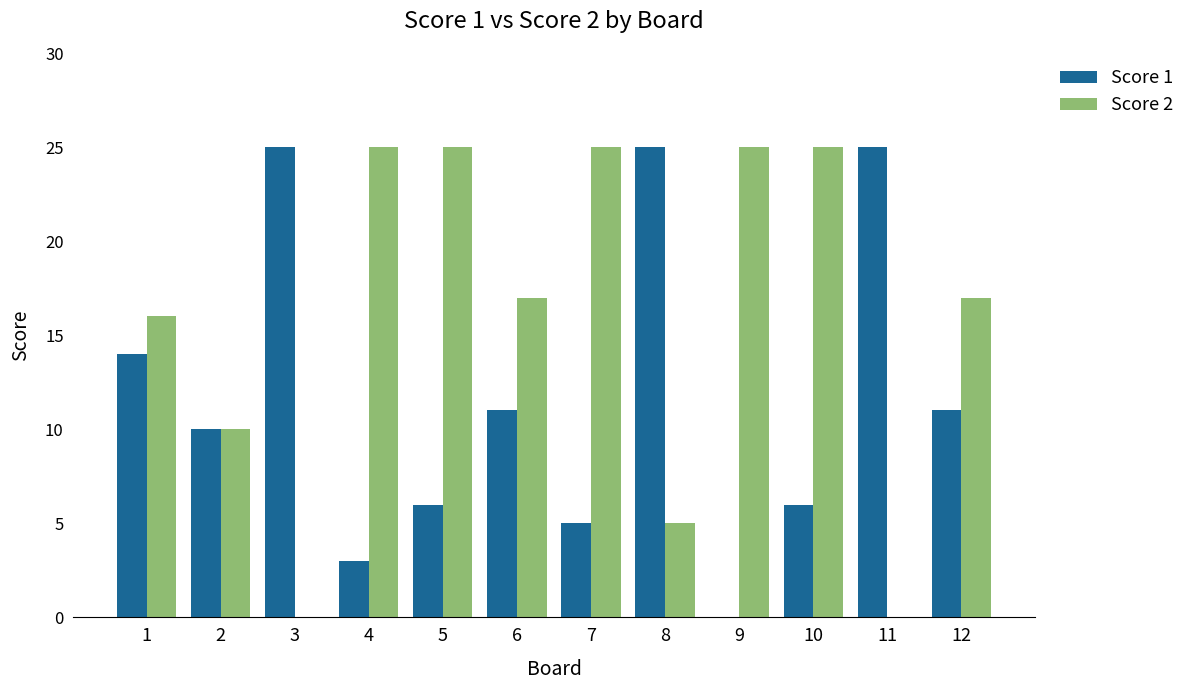

What is the greatest value displayed?

25